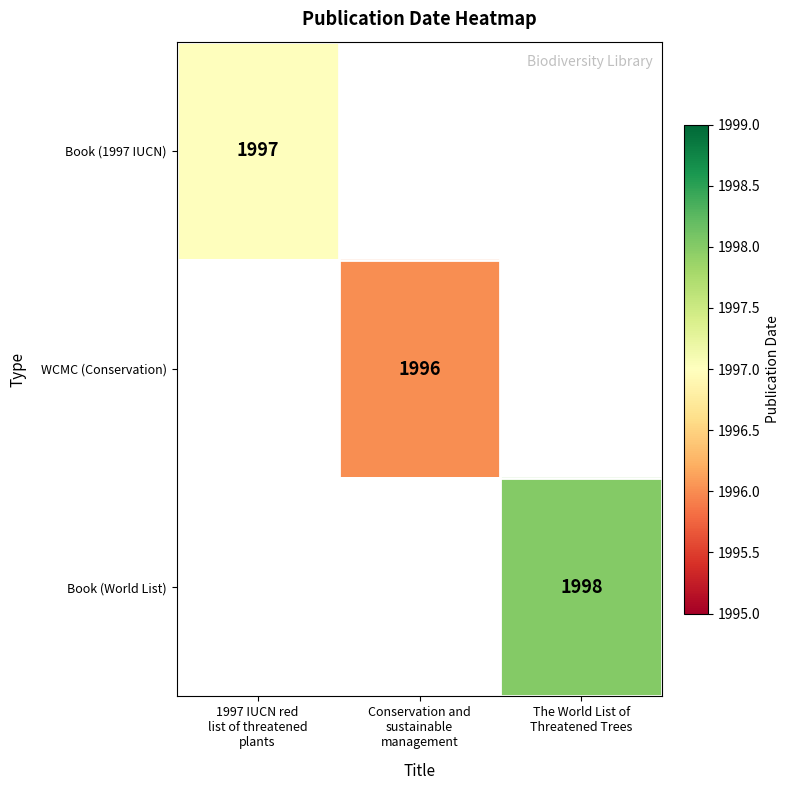

What is the minimum value shown in the chart?

1996.0